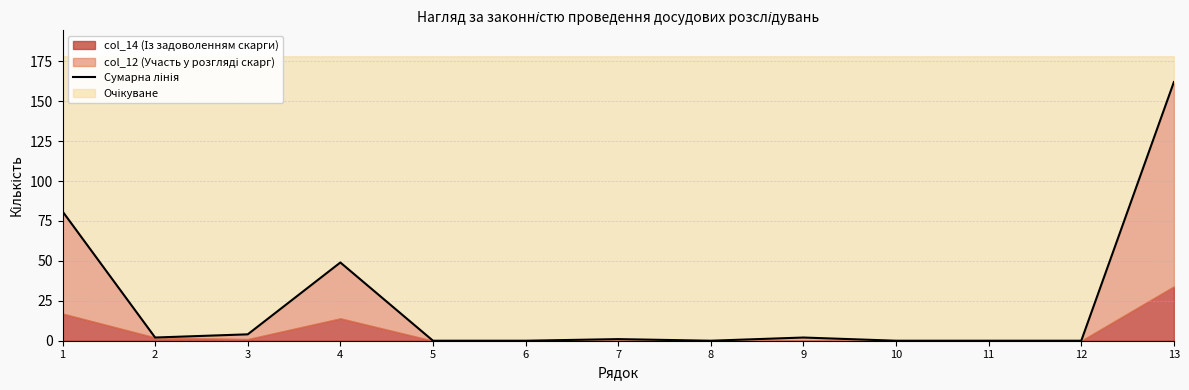

Where is the first local minimum?

2